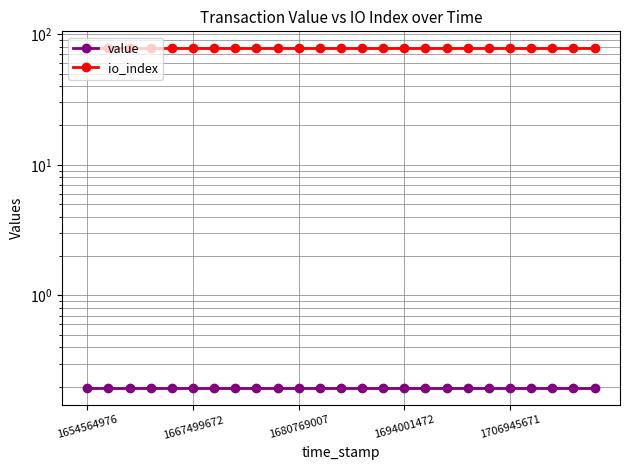

What is the approximate value of value at 1667499672?

0.2